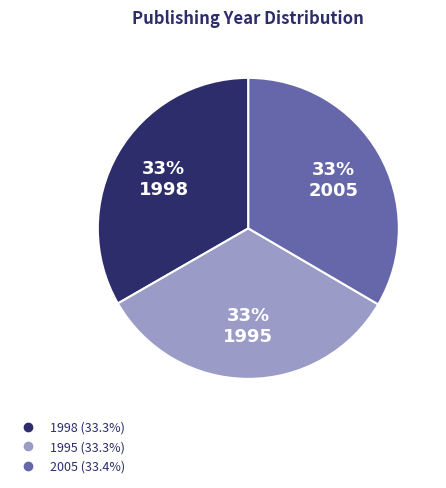

True or false: 1995 accounts for 18% of the total.

False